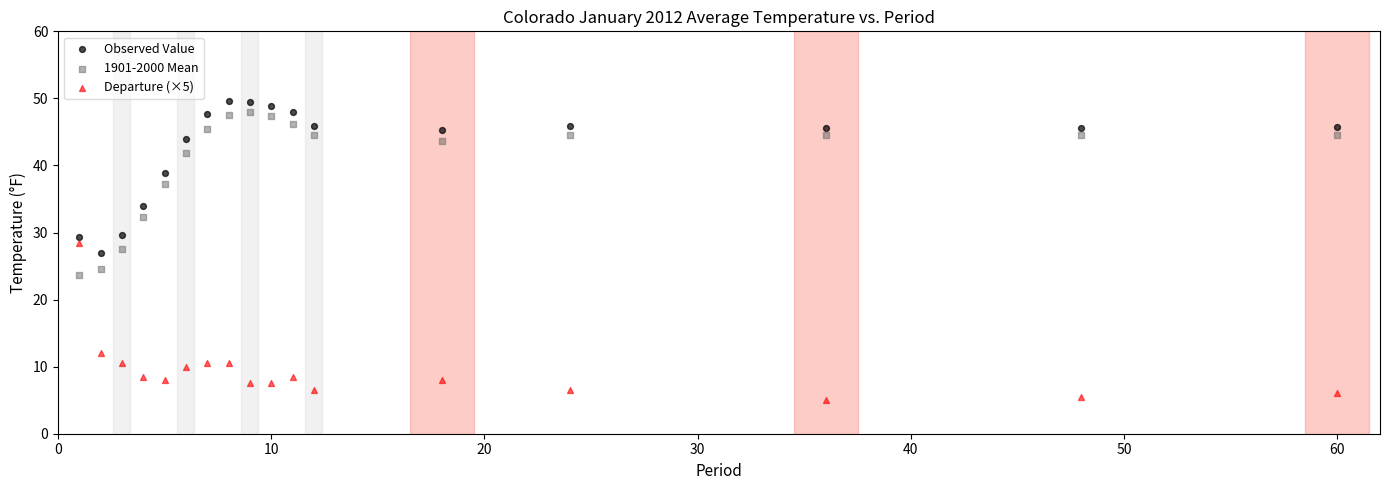

Across all data points, what is the range of Y values (max minus min)?

44.6